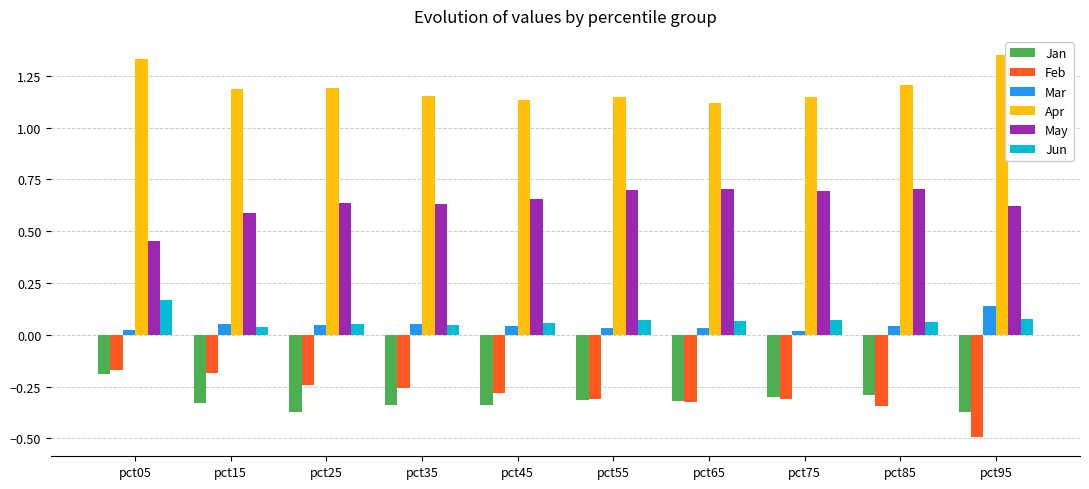

Is the value of Feb at pct45 greater than the value of Apr at pct95?

No